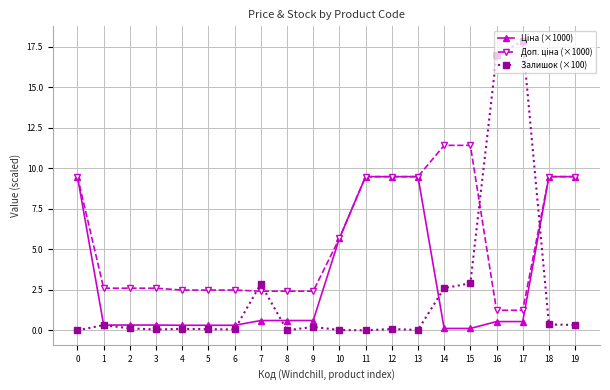

Is it true that Залишок (×100) equals 17.9 at 17?

True